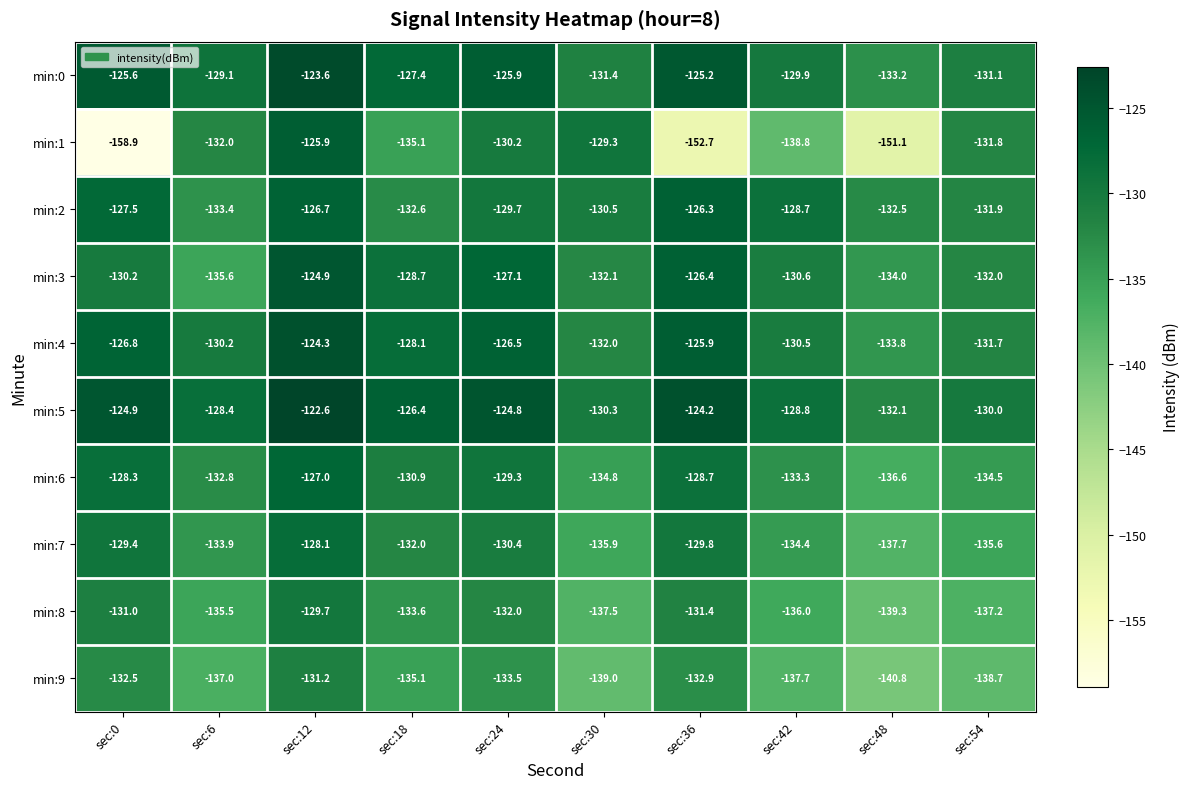

What is the approximate value of min:6 at sec:24?

-129.3